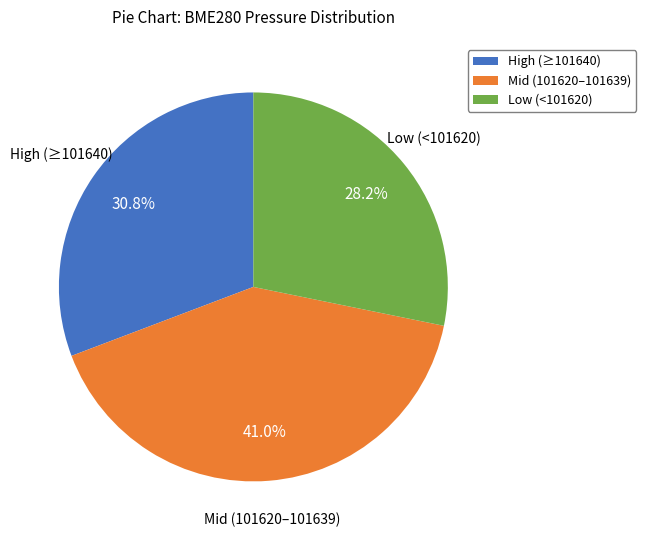

How many segments does this pie chart have?

3